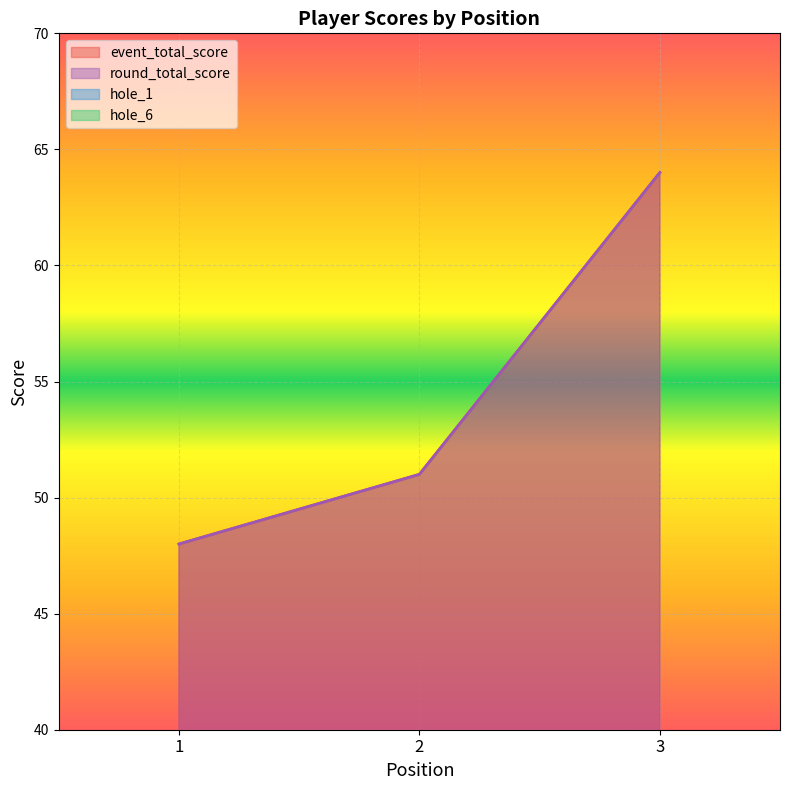

How many data points in round_total_score are less than 51?

1